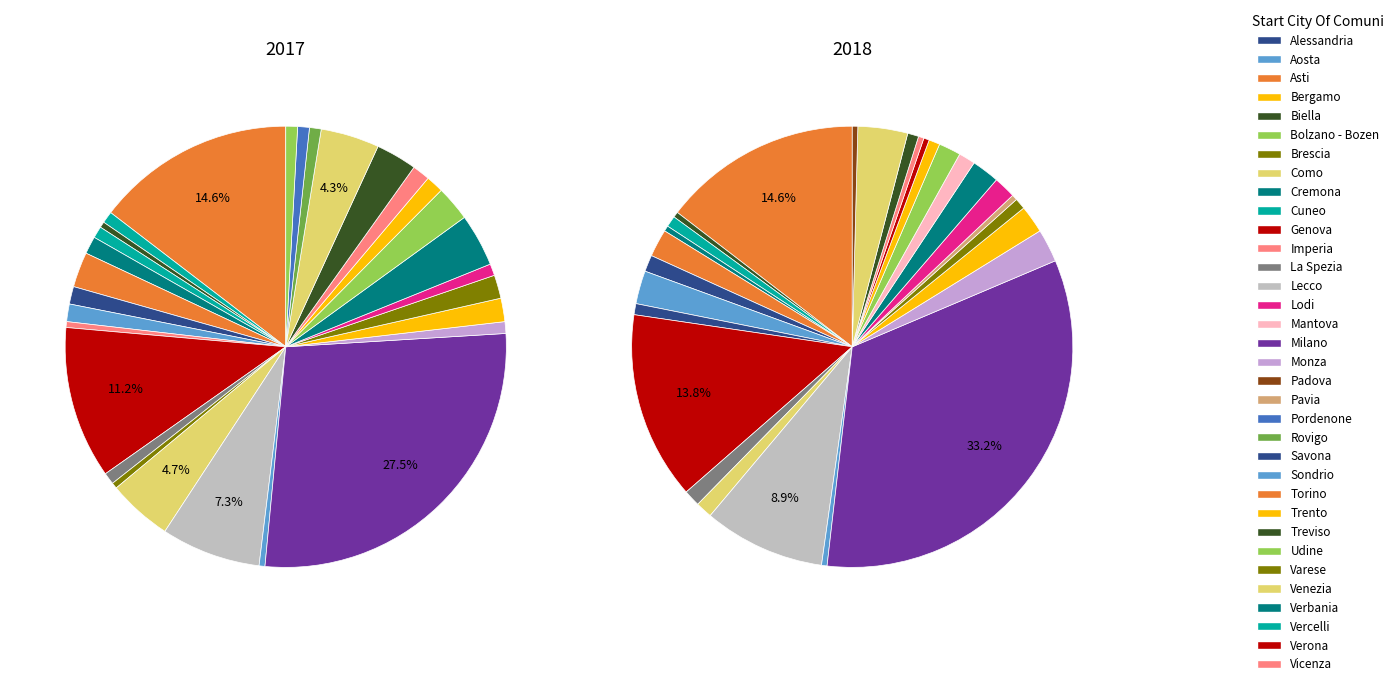

Is it true that Padova is 0% of the pie?

True